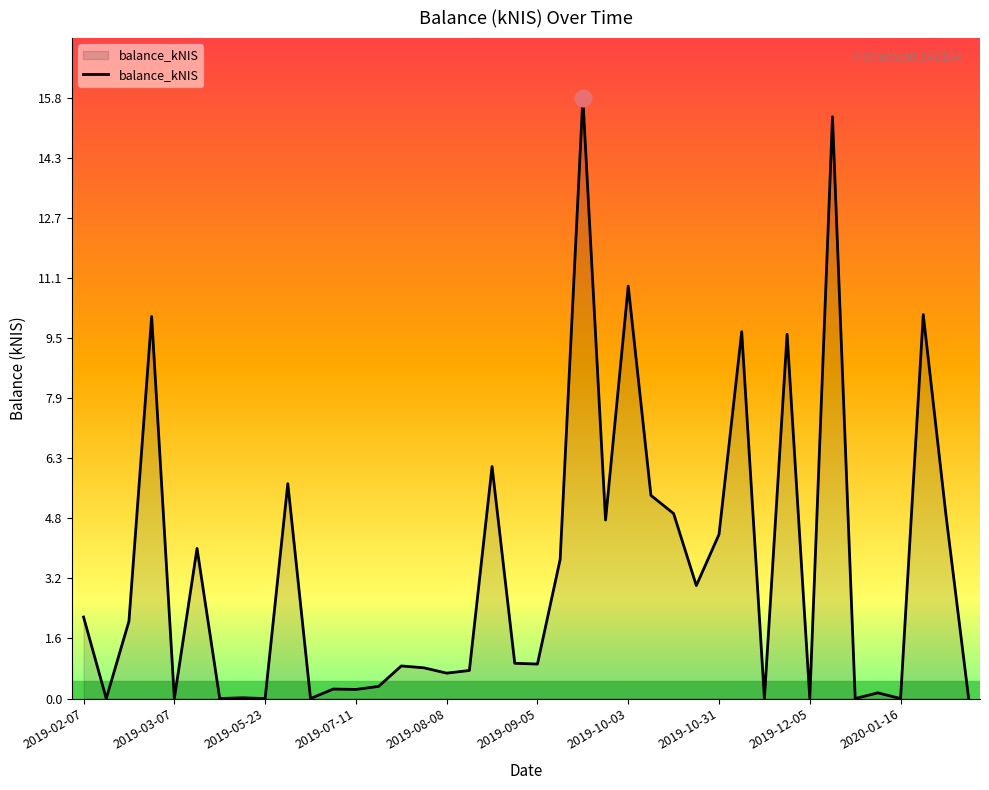

What is the greatest value displayed?

15.8